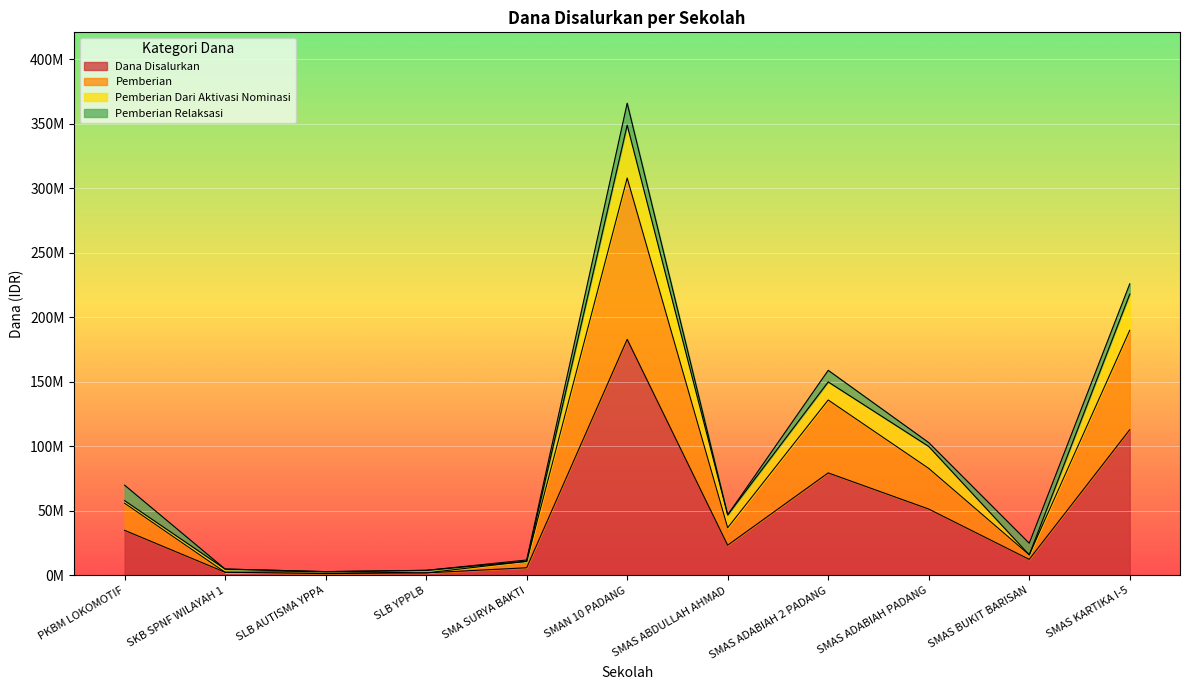

Where is the first local minimum for Pemberian?

SKB SPNF WILAYAH 1